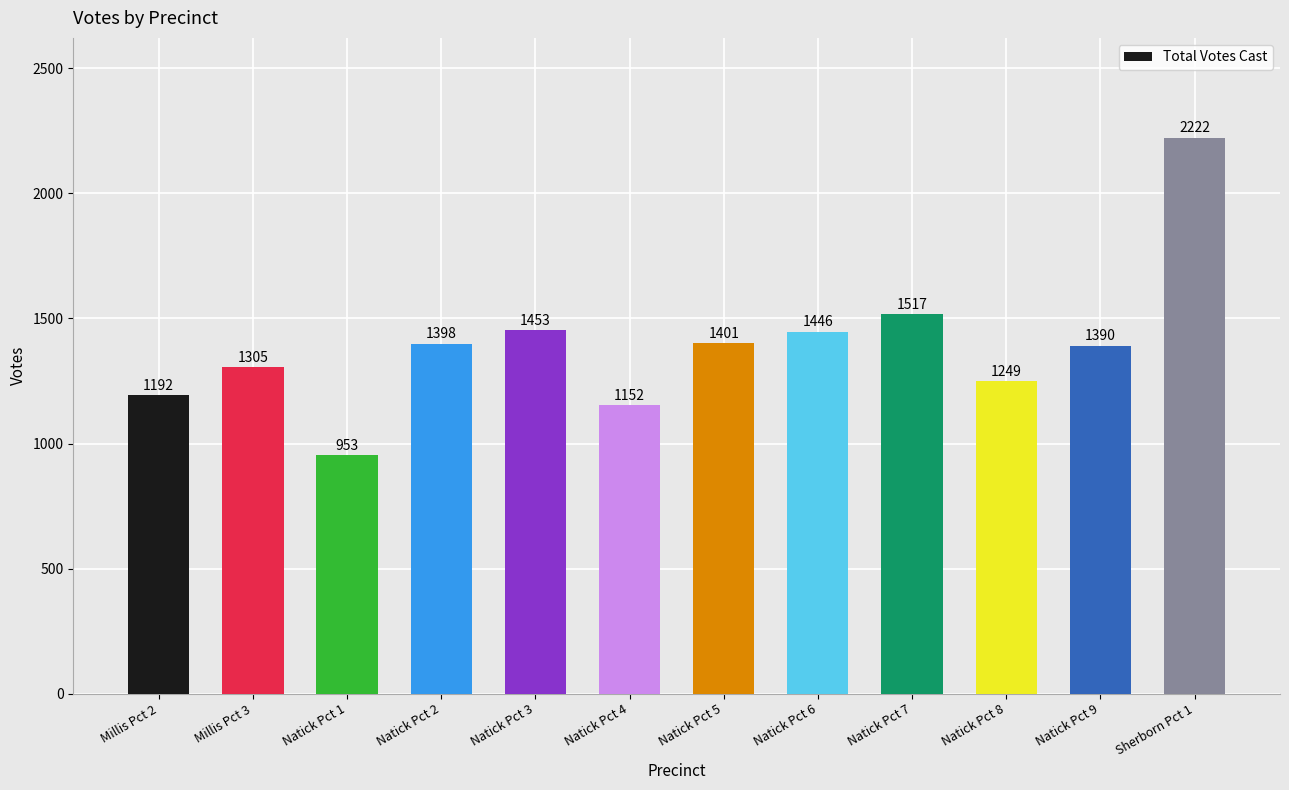

What is the difference between the maximum and minimum values?

1269